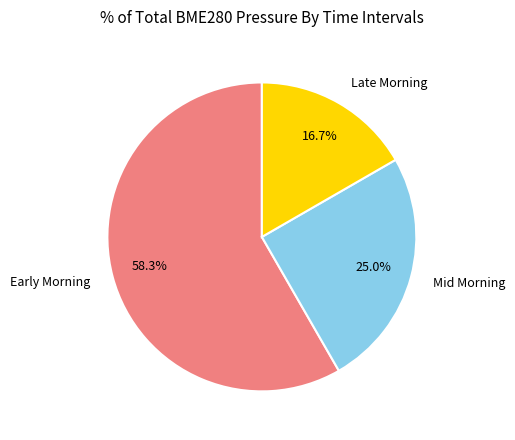

Is there a majority slice in this chart?

Yes